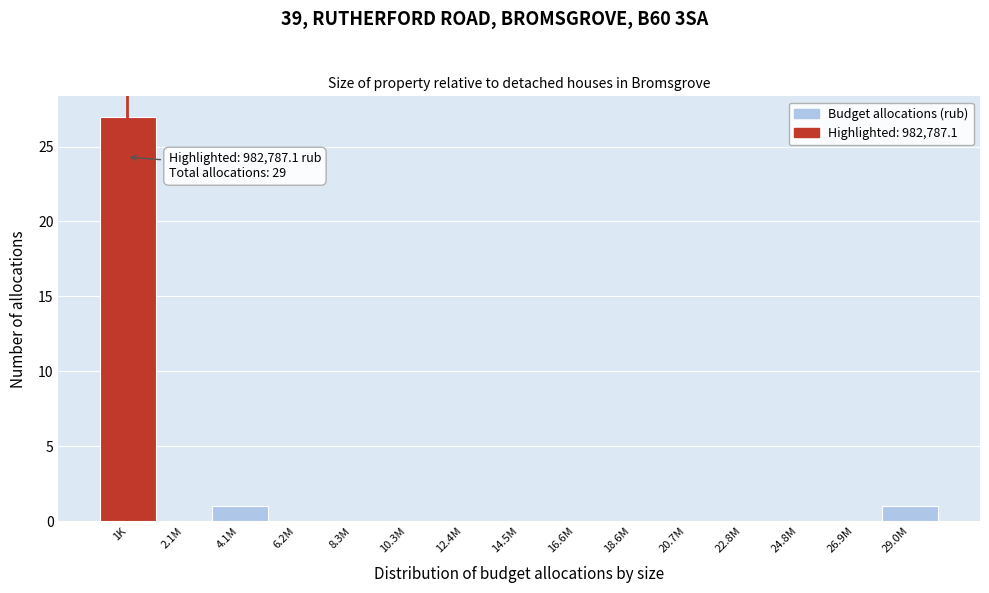

Reading left to right, extract all data points from this chart.

1K=27	2.1M=0	4.1M=1	6.2M=0	8.3M=0	10.3M=0	12.4M=0	14.5M=0	16.6M=0	18.6M=0	20.7M=0	22.8M=0	24.8M=0	26.9M=0	29.0M=1